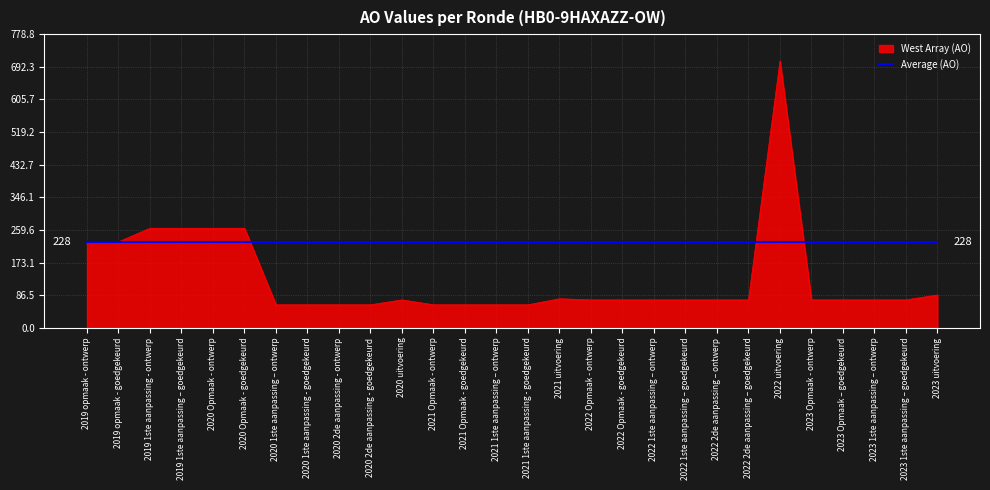

Rank the series by their maximum value, from highest to lowest.

West Array (AO), Average (AO)